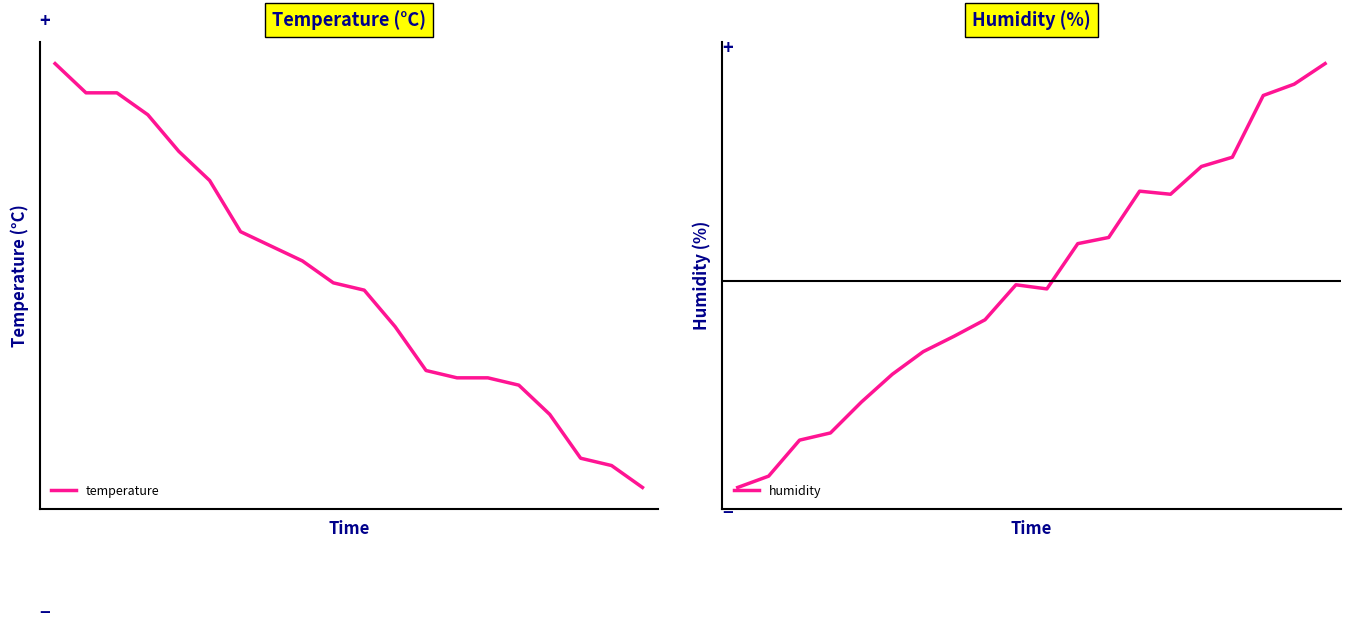

Where does the humidity series first go above 0?

11